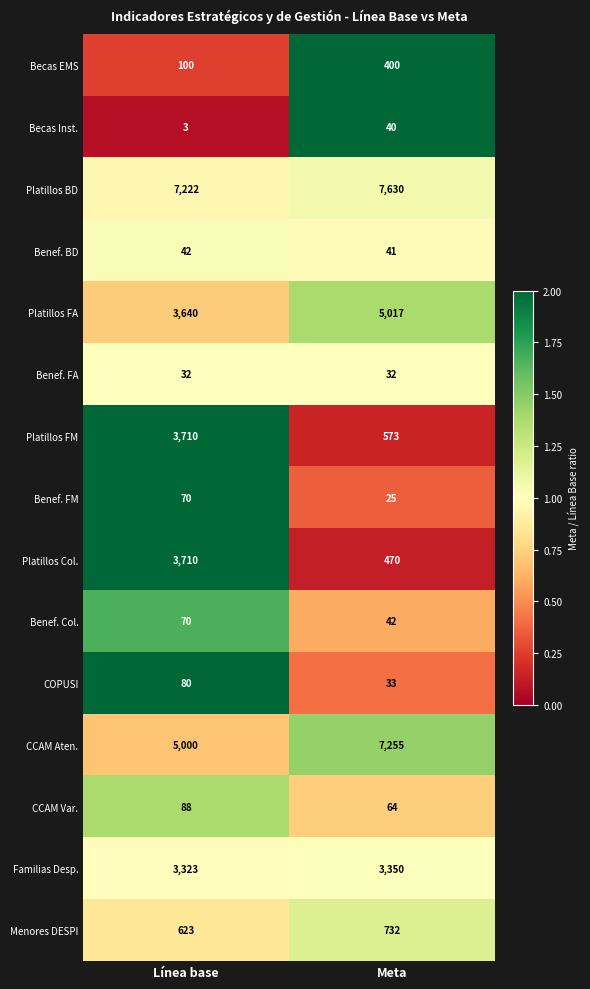

Where is Familias Desp. nearest to the value 3336?

Línea base